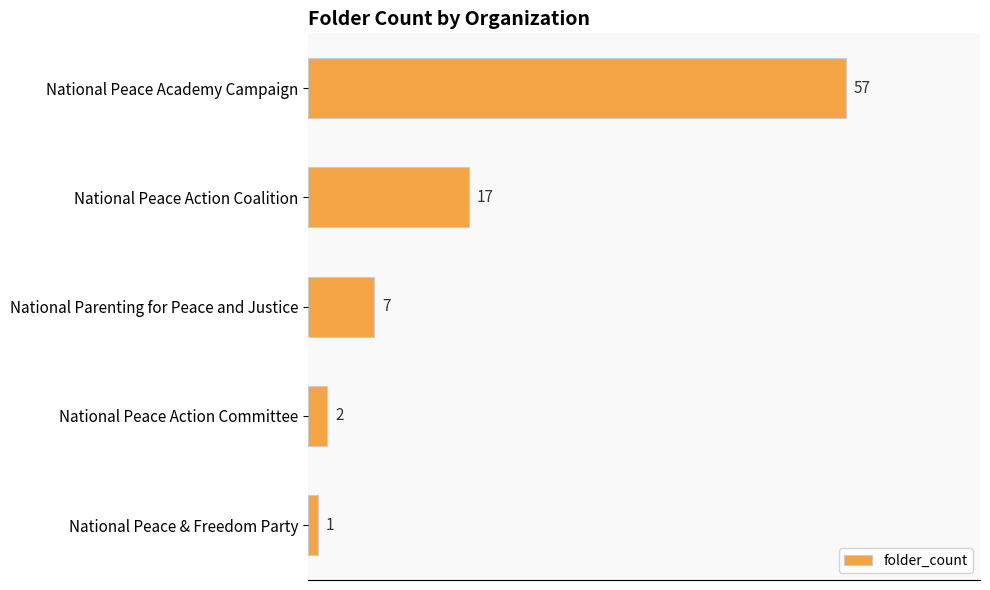

Between National Peace Action Coalition and National Parenting for Peace and Justice, which is larger?

National Peace Action Coalition